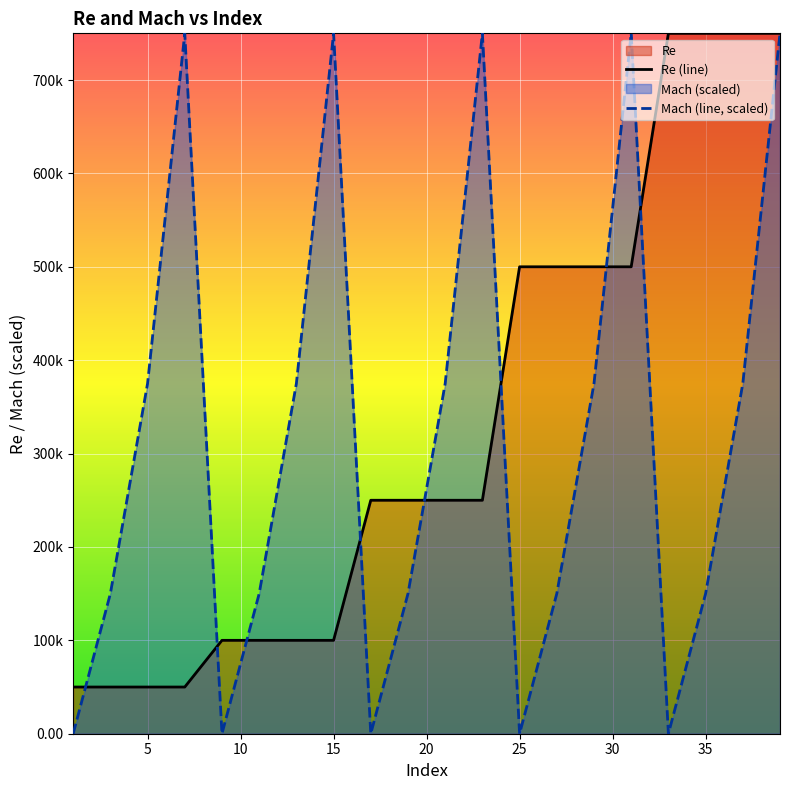

What is the lowest value of the Re (line) series?

50000